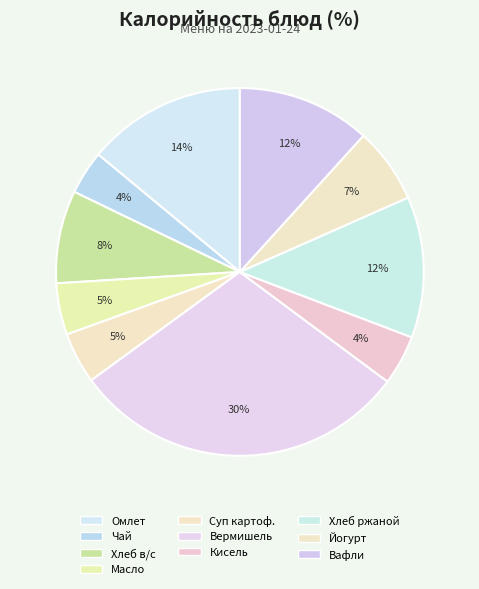

How many slices are in this pie chart?

10